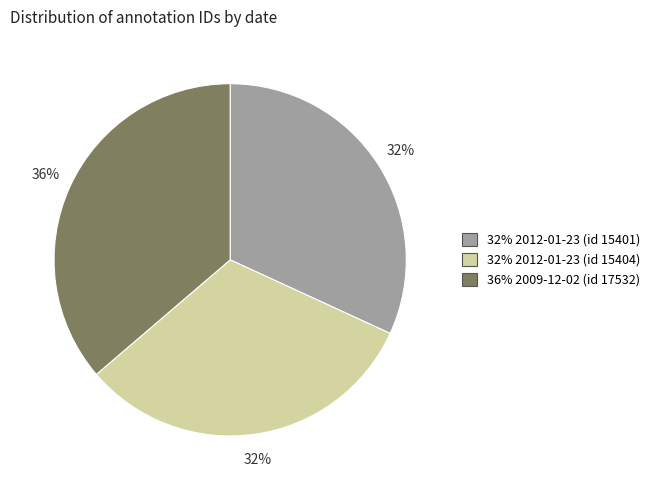

To the nearest percent, what is the difference between the largest and smallest slice percentages?

4%